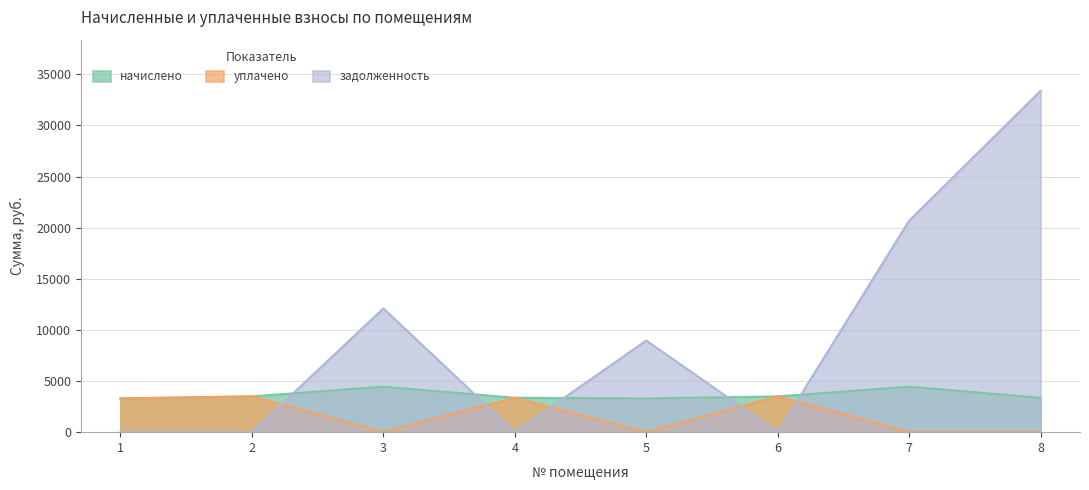

Which has a higher value, 2 or 8?

2